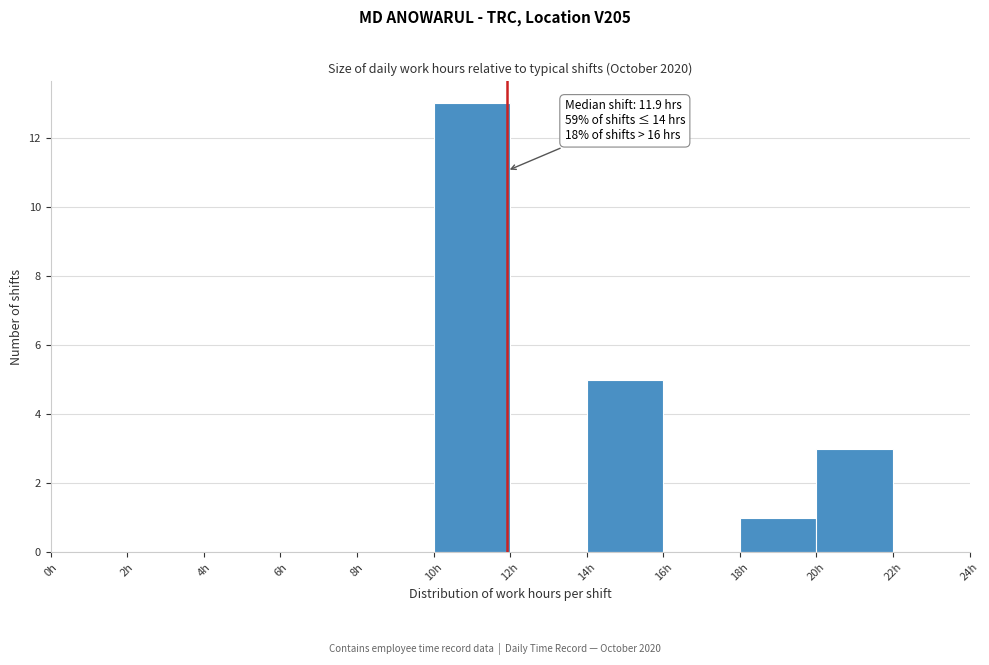

Which range on the x-axis has the tallest bar?

10 to 12